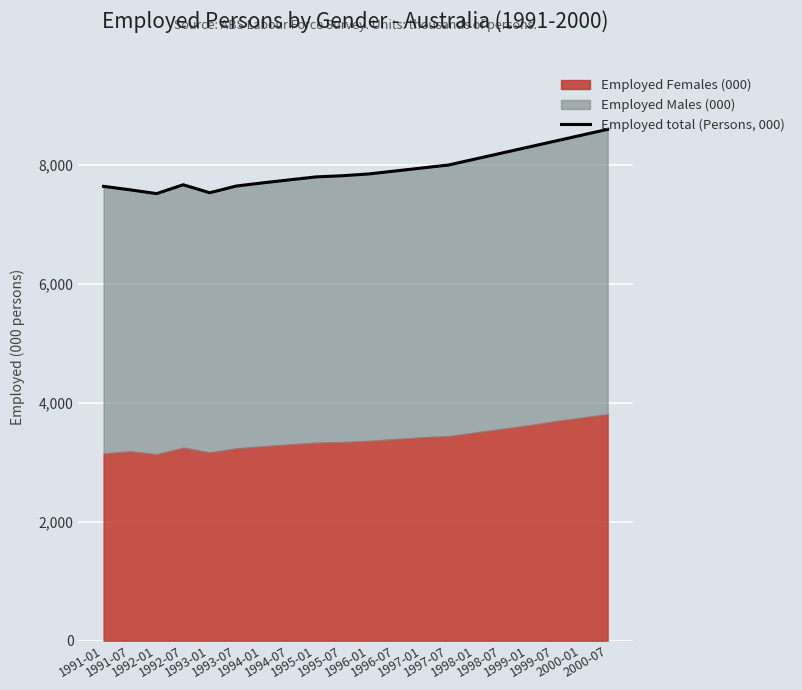

What is the change in value from 1998-07 to 1999-07?

+200.0